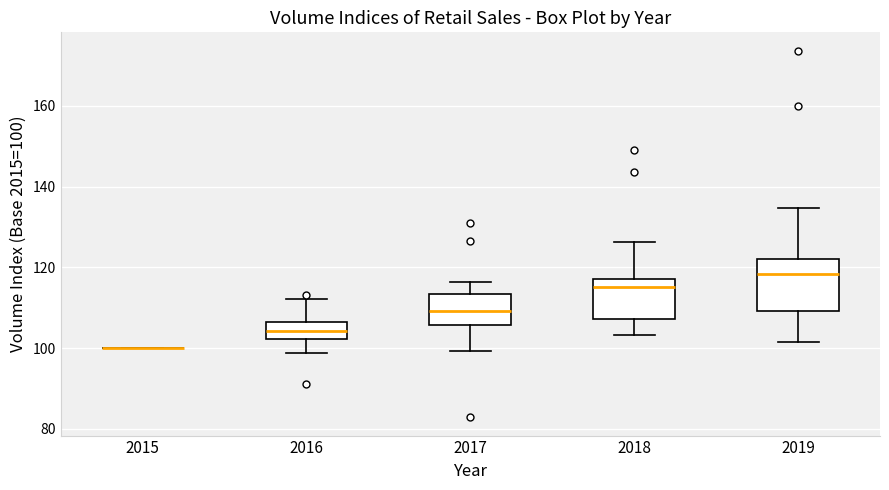

Where is the lower edge of the box at x = 2019 on the y-axis? The values are not printed on the chart, so give them approximately, as read against the axis.

110